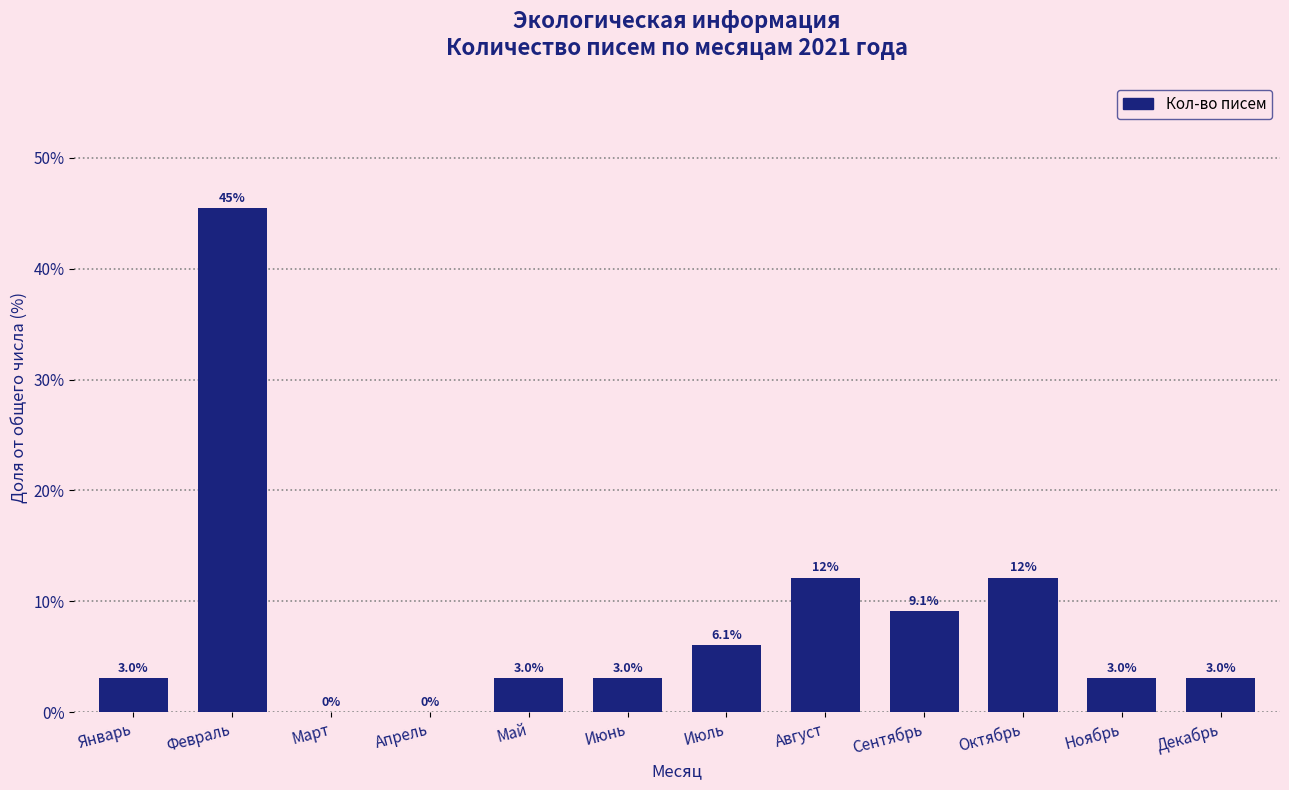

Reading right to left, list all the values displayed in this chart.

Декабрь=3.0	Ноябрь=3.0	Октябрь=12.1	Сентябрь=9.1	Август=12.1	Июль=6.1	Июнь=3.0	Май=3.0	Апрель=0.0	Март=0.0	Февраль=45.5	Январь=3.0